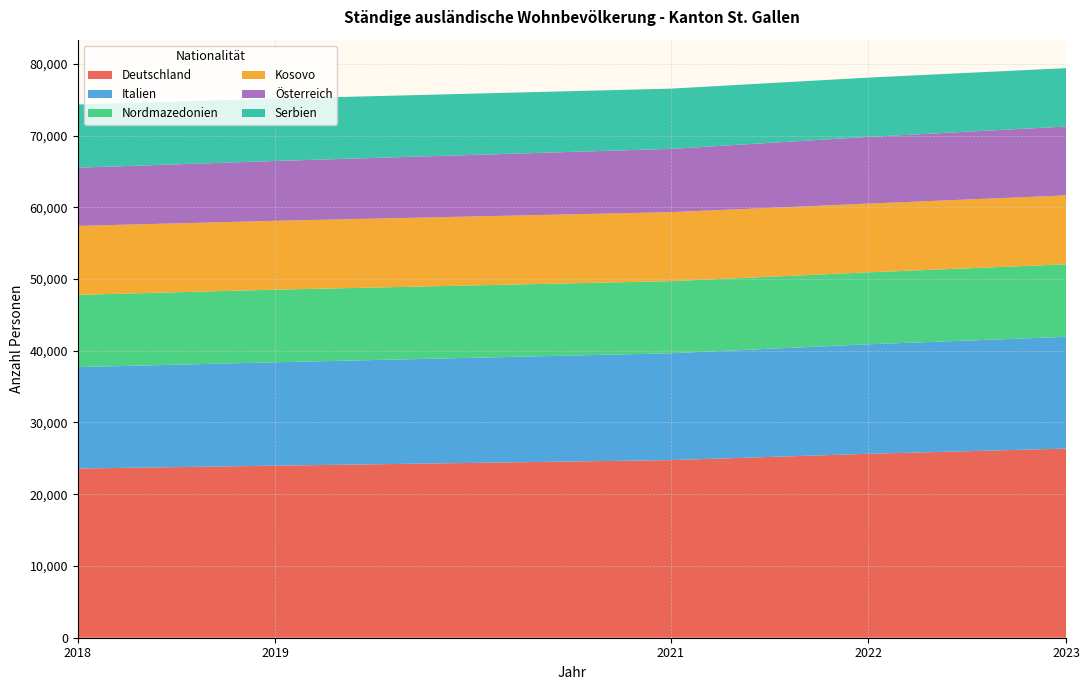

The value of Deutschland at 2021 is 24757. True or false?

True